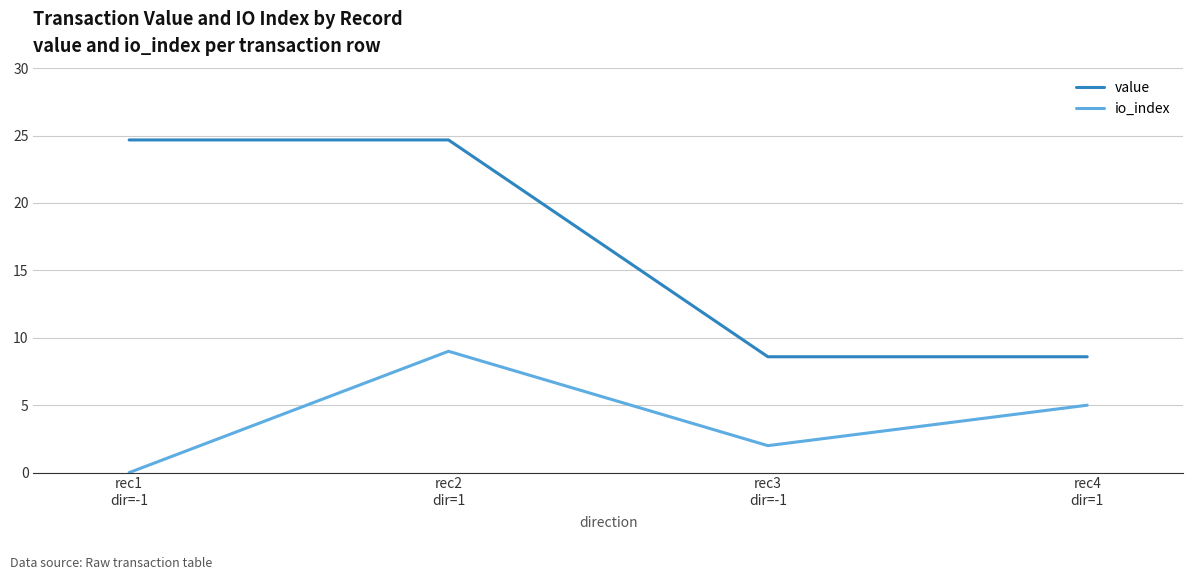

True or false: value and io_index cross at least once.

False